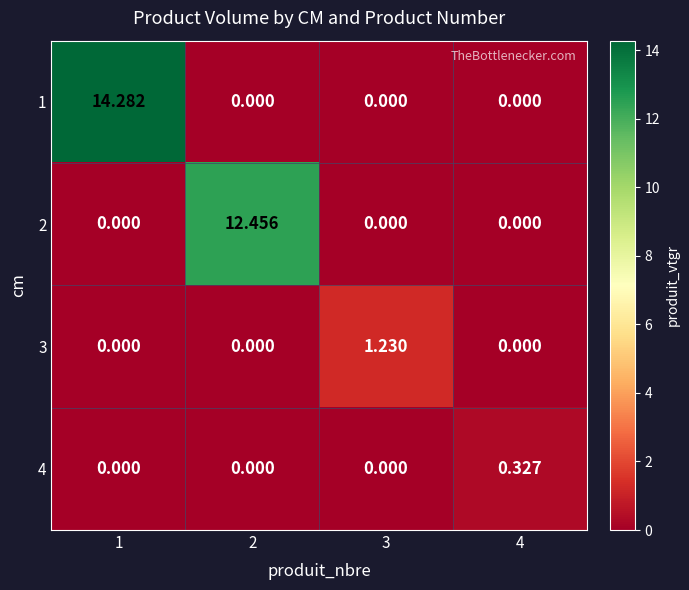

Is the value of 3 at 3 greater than the value of 4 at 3?

Yes